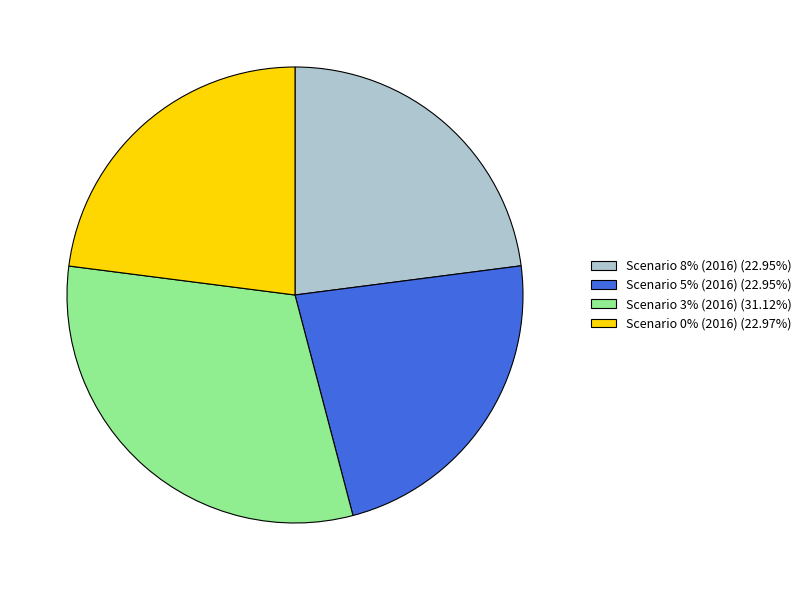

Does any single category account for the majority?

No